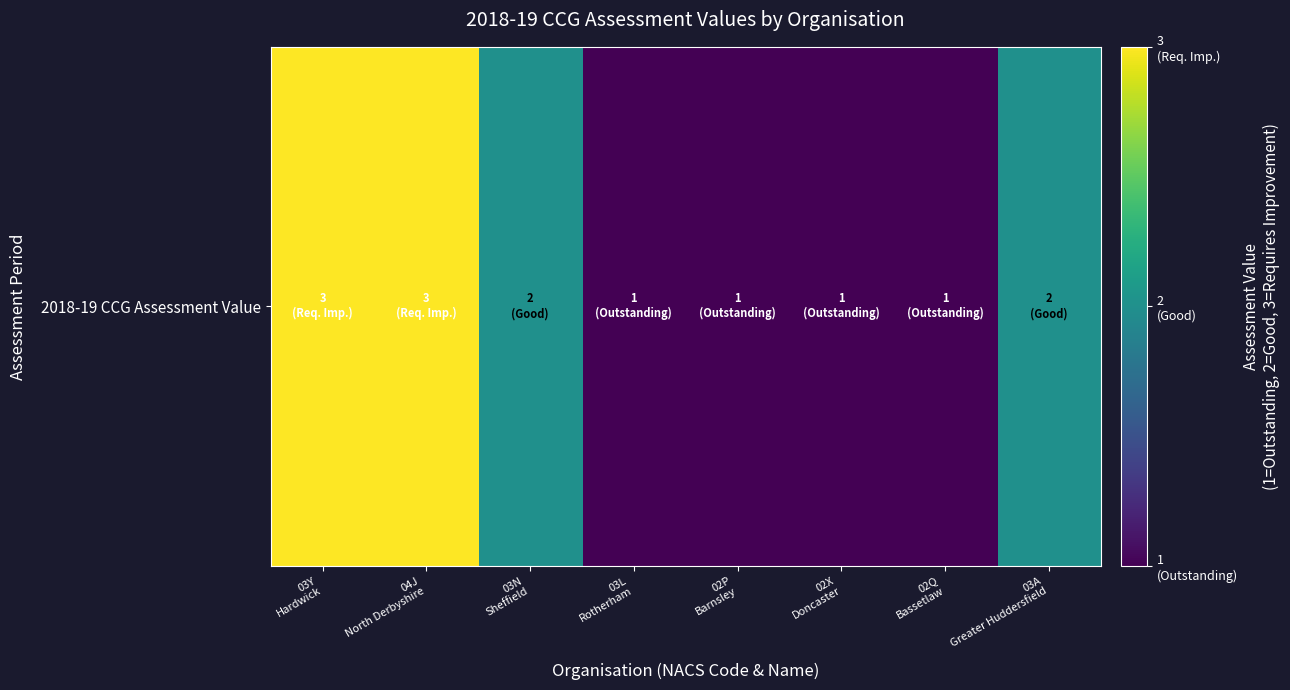

Is it true that the value at 03N
Sheffield is 2?

True